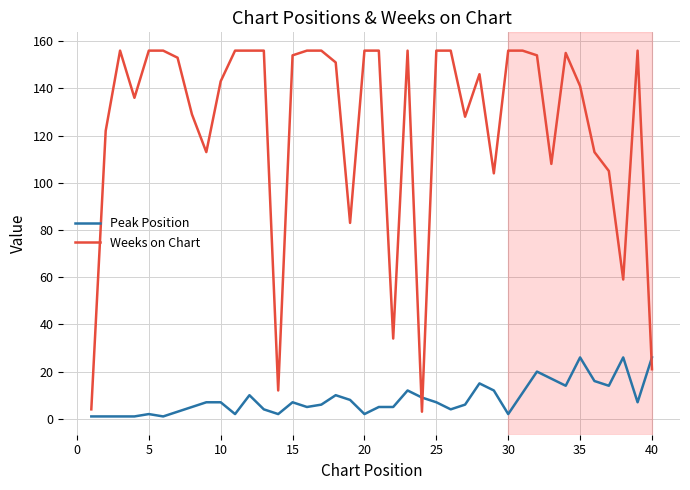

Which series ends up on top after the final intersection of Weeks on Chart and Peak Position?

Peak Position